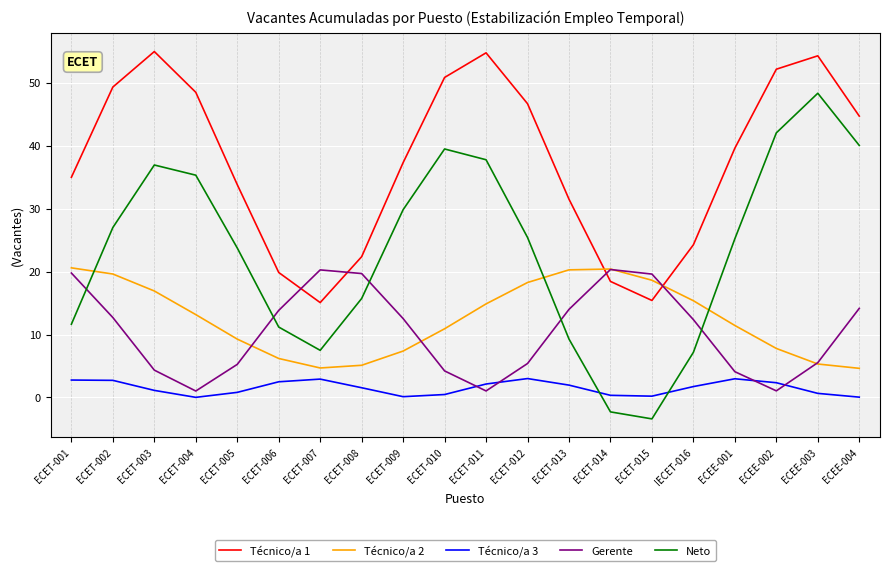

How many times do Gerente and Técnico/a 3 cross each other?

4